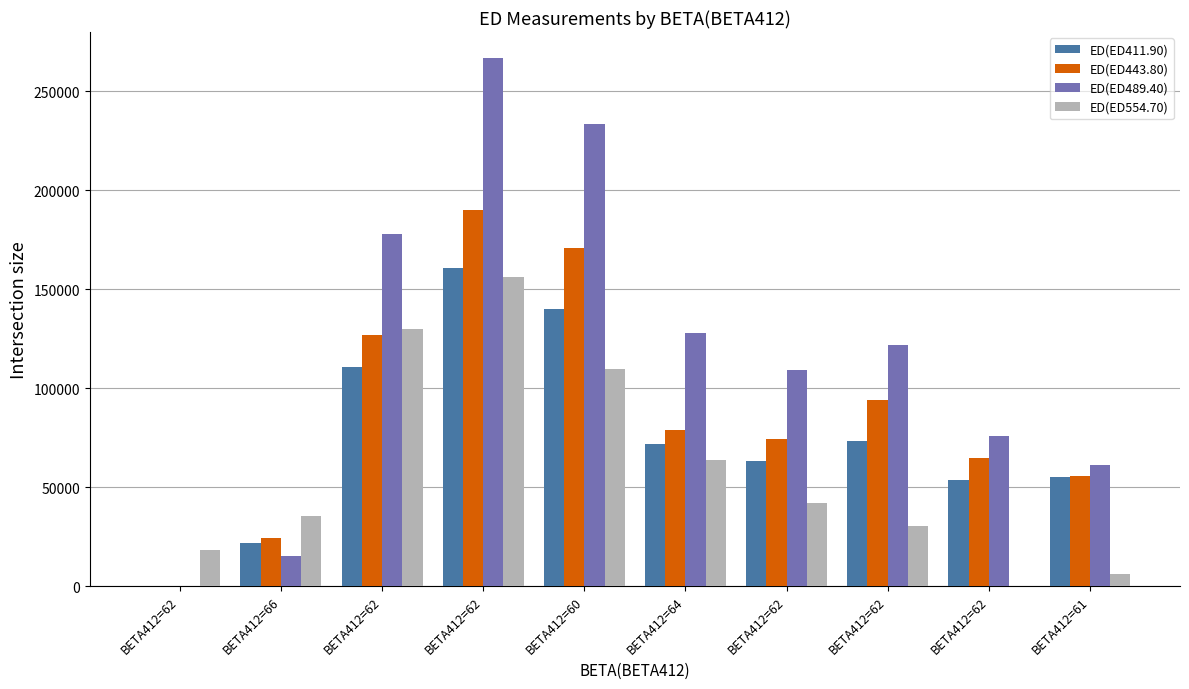

Is the value of ED(ED443.80) at BETA412=64 greater than the value of ED(ED411.90) at BETA412=62?

Yes